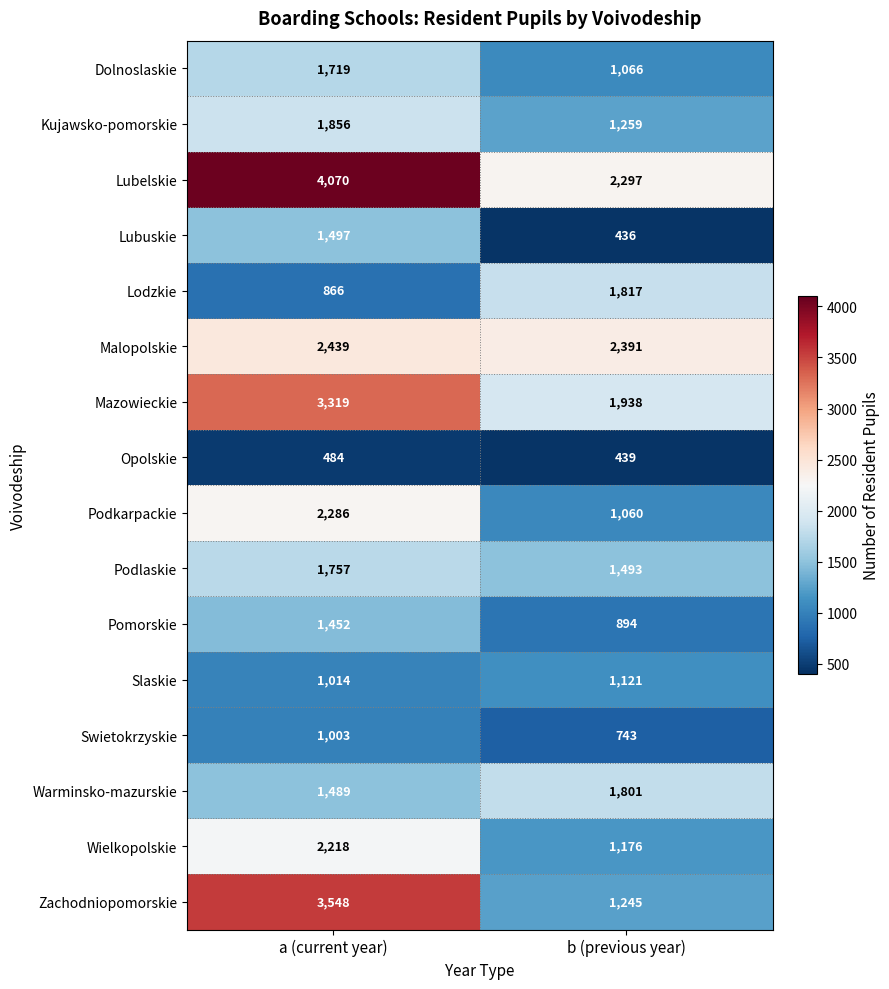

What is the total value across all series at a (current year)?

31017